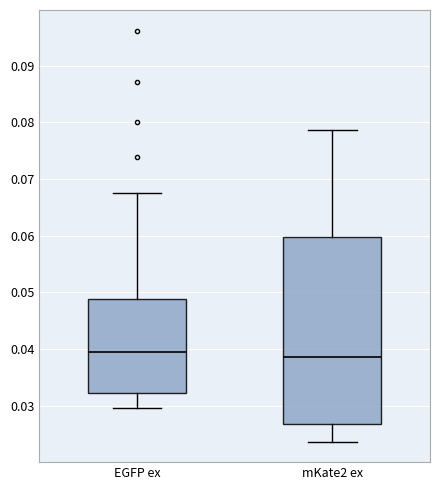

Reading left to right, transcribe this box plot: for each box, give where its median line is, the range the box spans, and where its two whiskers end, as read against the y-axis. The values are not printed on the chart, so give them approximately, as read against the axis.

EGFP ex: median 0.040, box 0.032 to 0.049, whiskers 0.030 to 0.068
mKate2 ex: median 0.039, box 0.027 to 0.060, whiskers 0.024 to 0.079